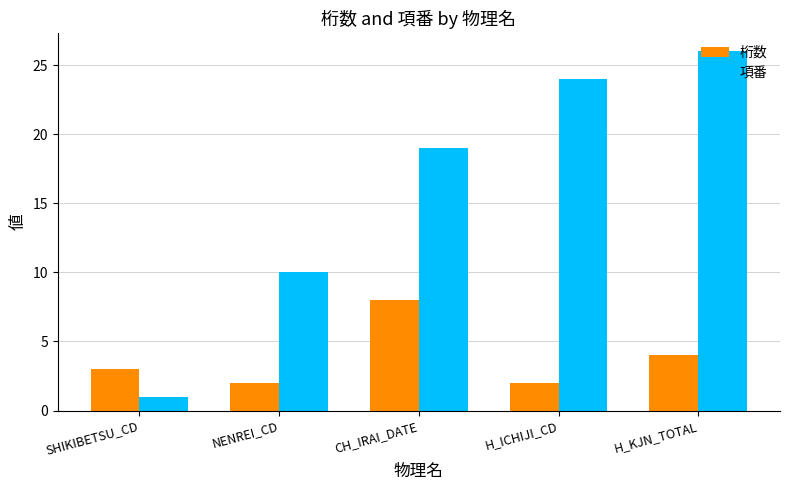

The value of 桁数 at H_KJN_TOTAL is 4. True or false?

True